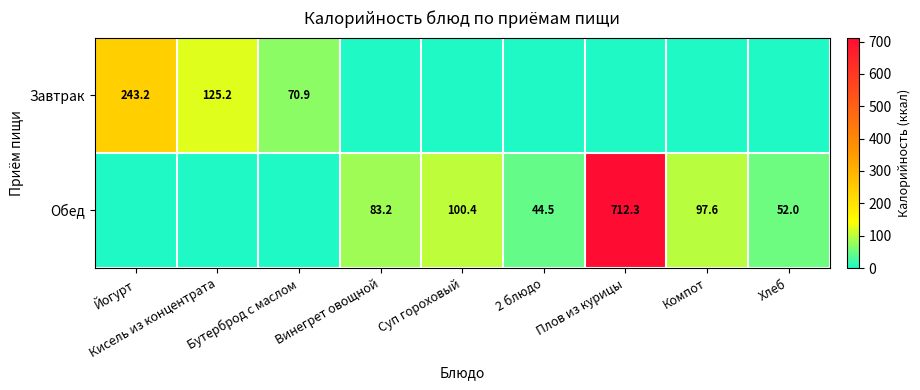

Is it true that Обед equals 712.3 at Плов из курицы?

True